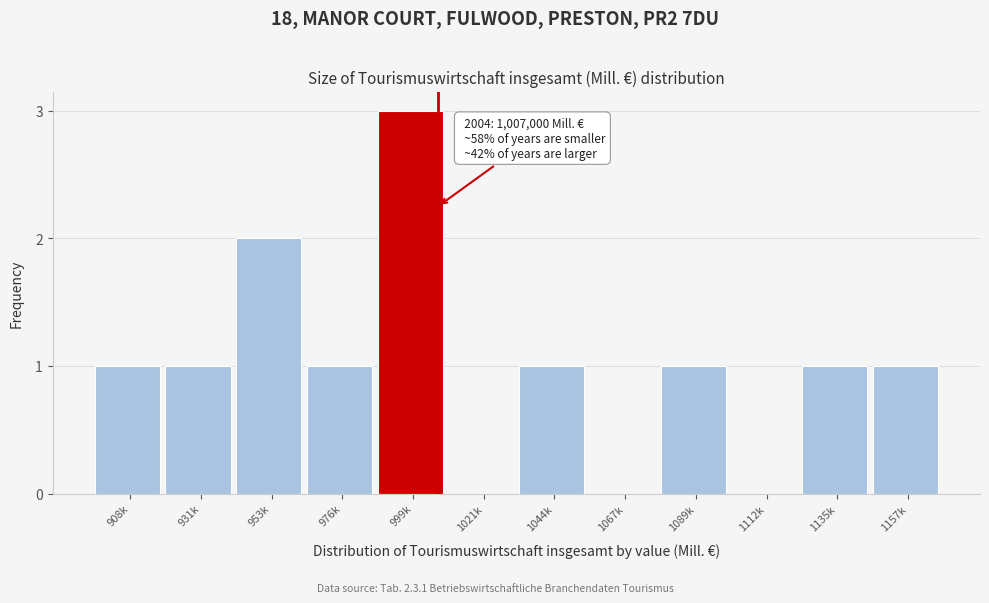

Reading left to right, transcribe all the data shown in this chart.

908k=1	931k=1	953k=2	976k=1	999k=3	1021k=0	1044k=1	1067k=0	1089k=1	1112k=0	1135k=1	1157k=1